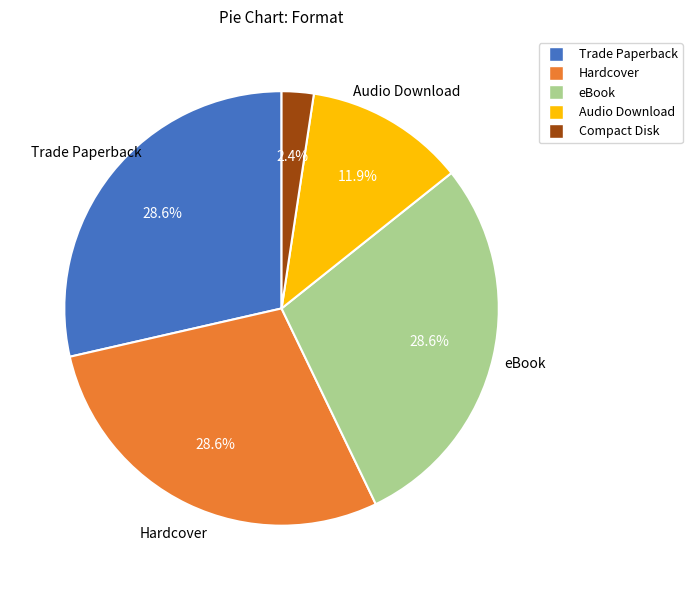

To the nearest percent, what is the difference between the largest and smallest slice percentages?

26%